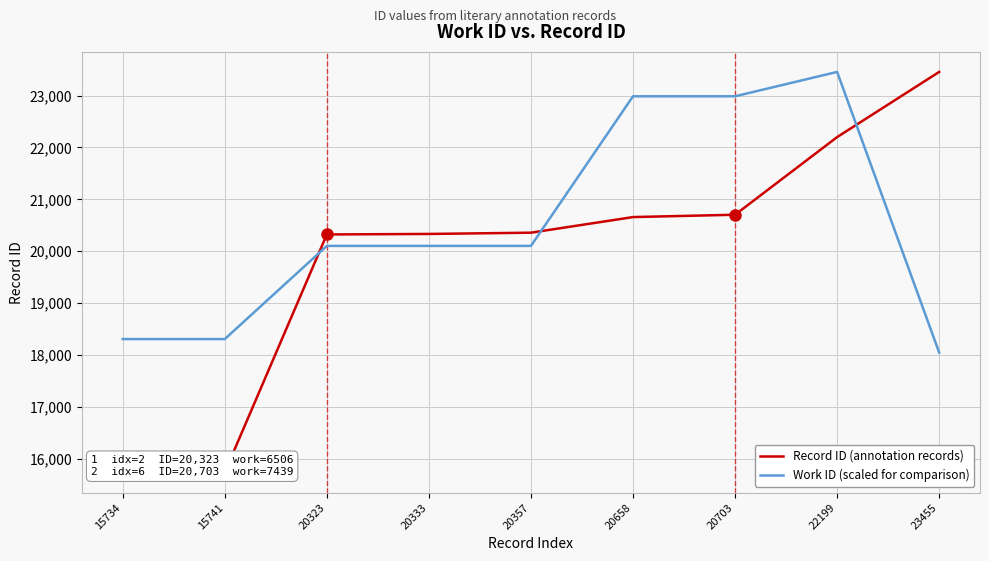

The value of Record ID (annotation records) at 20357 is 20357.0. True or false?

True